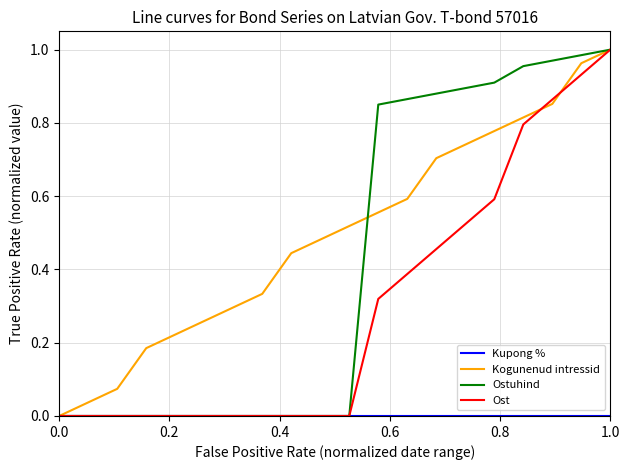

Which series has the largest total across all categories?

Kogunenud intressid